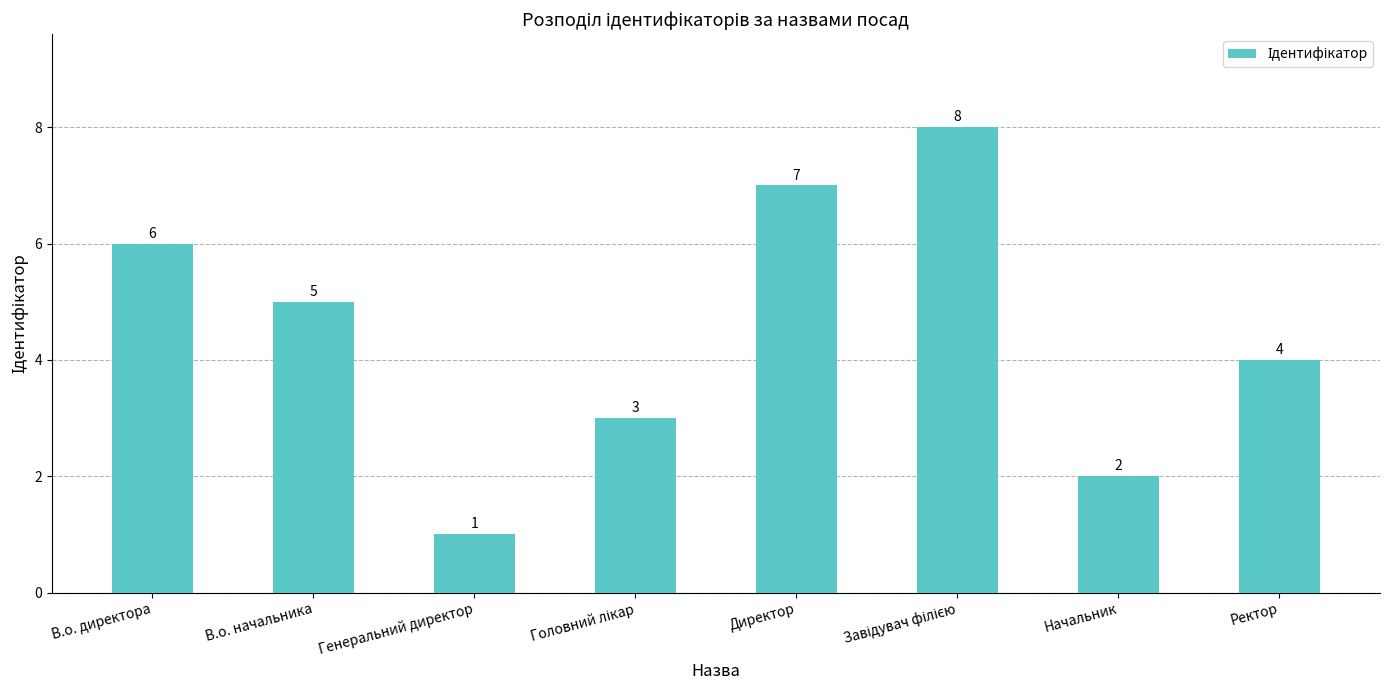

At which category does the chart reach its minimum across all series?

Генеральний директор